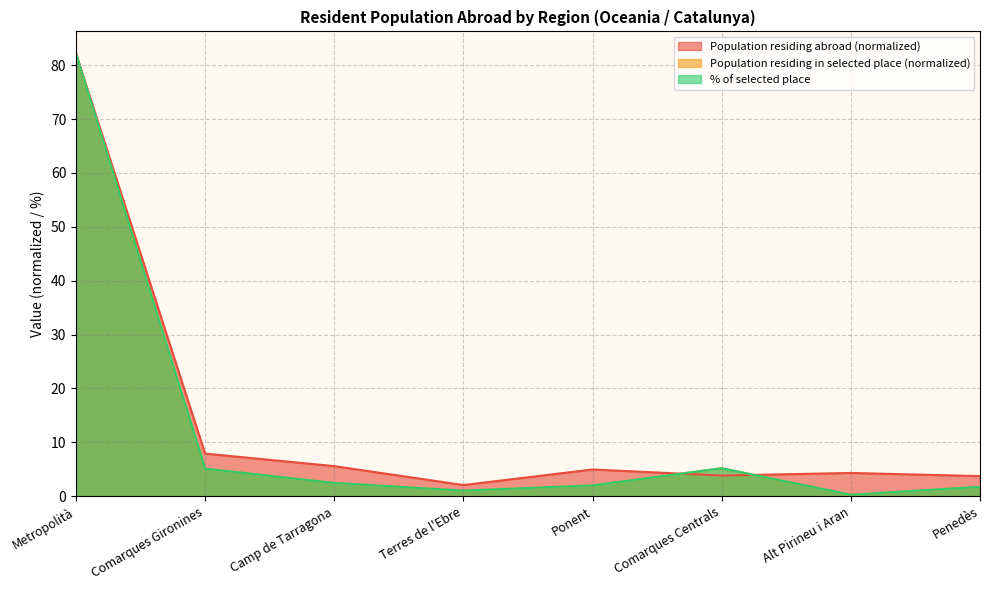

Reading left to right, what are all the values shown in this chart?

Population residing abroad: 82.2	7.9	5.6	2.1	5.0	3.8	4.3	3.7
Population residing in selected place: 82.2	5.1	2.5	1.0	2.0	5.2	0.3	1.8
% of selected place: 82.2	5.1	2.5	1.0	2.0	5.2	0.3	1.8